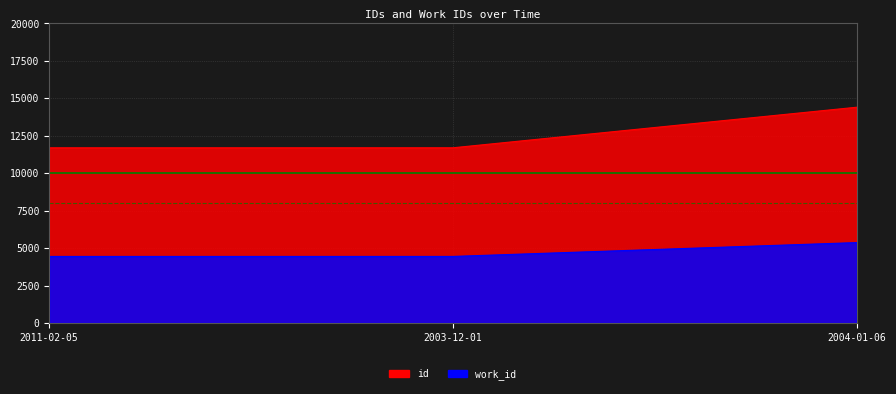

What is the difference between the highest and lowest values at 2011-02-05?

2000